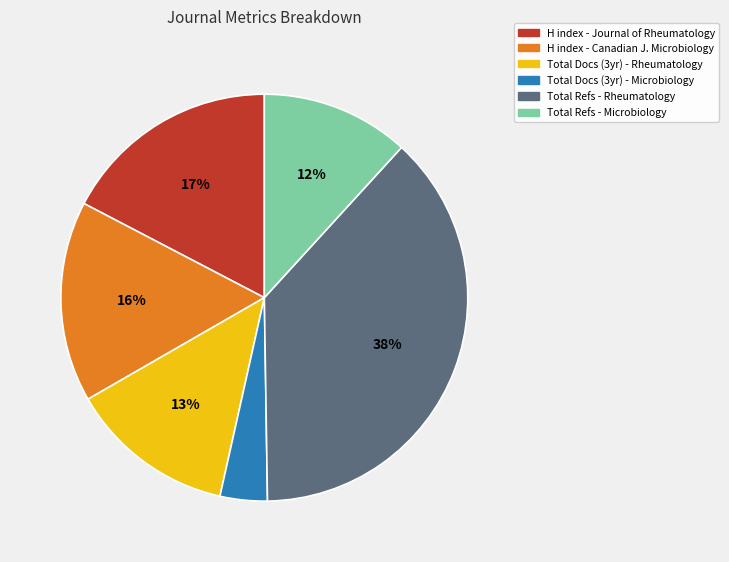

Does any single category account for the majority?

No